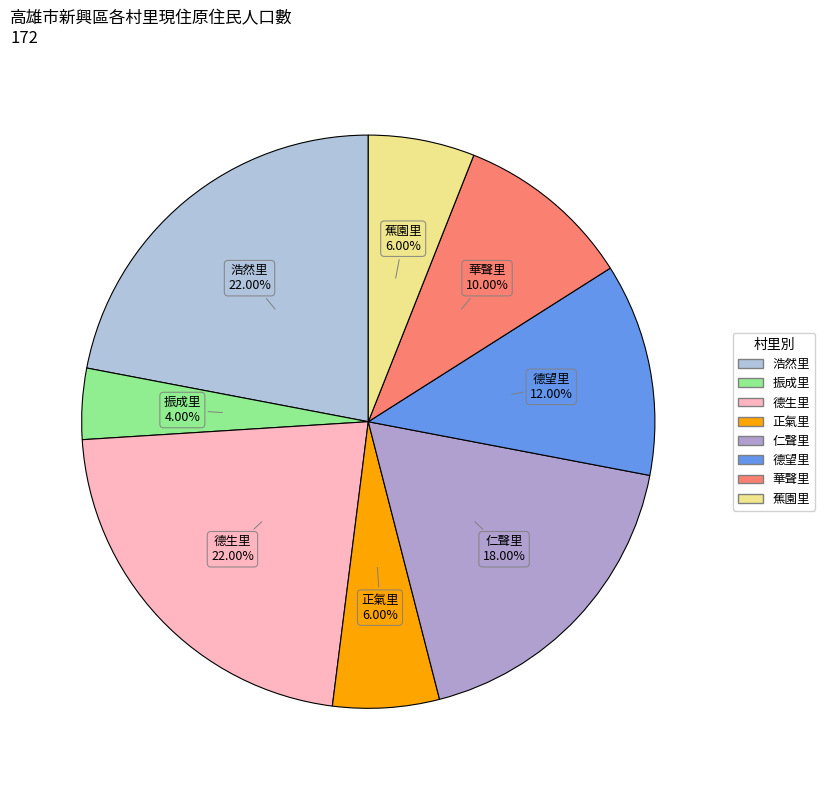

Which category has the smallest portion of the pie?

振成里